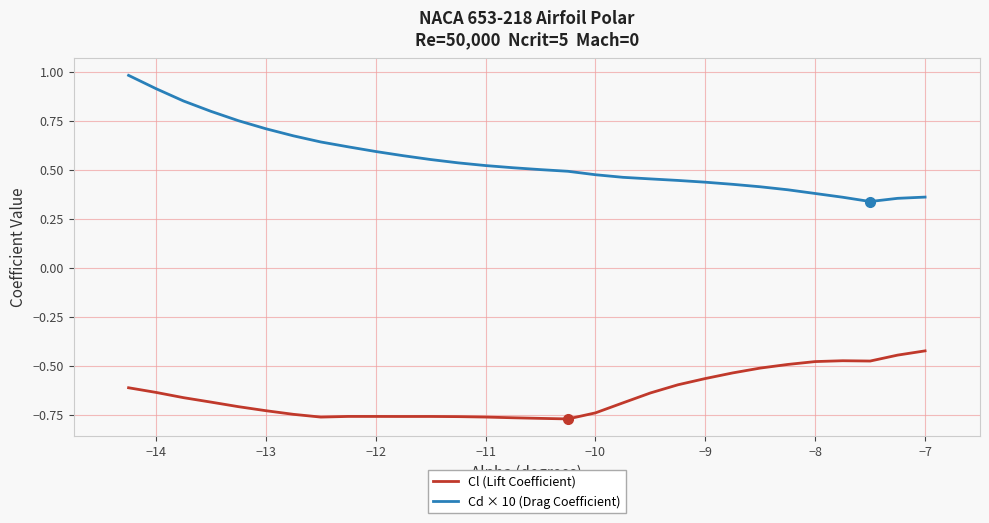

True or false: Cl (Lift Coefficient) and Cd × 10 (Drag Coefficient) cross at least once.

False